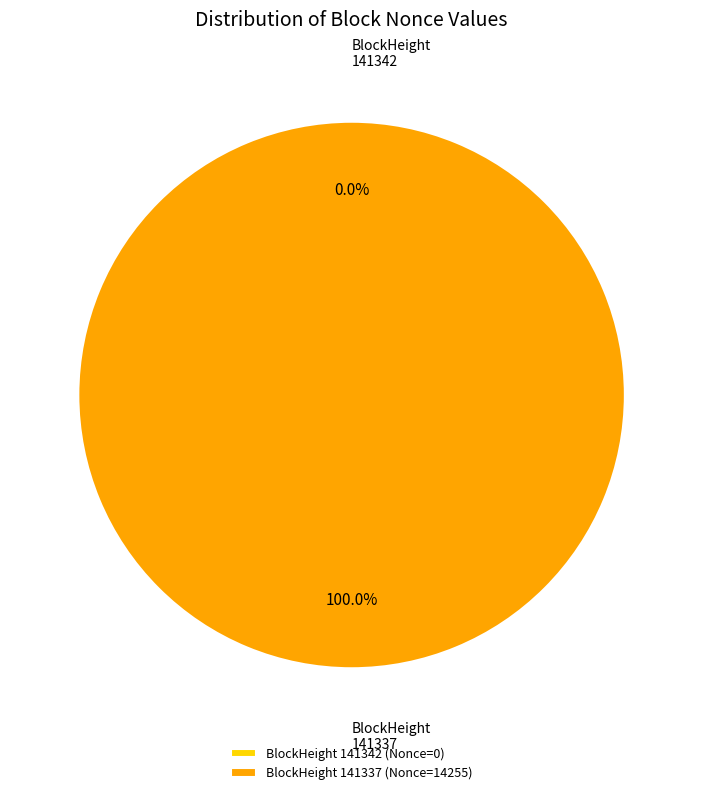

To the nearest percent, what is the difference between the largest and smallest slice percentages?

100%